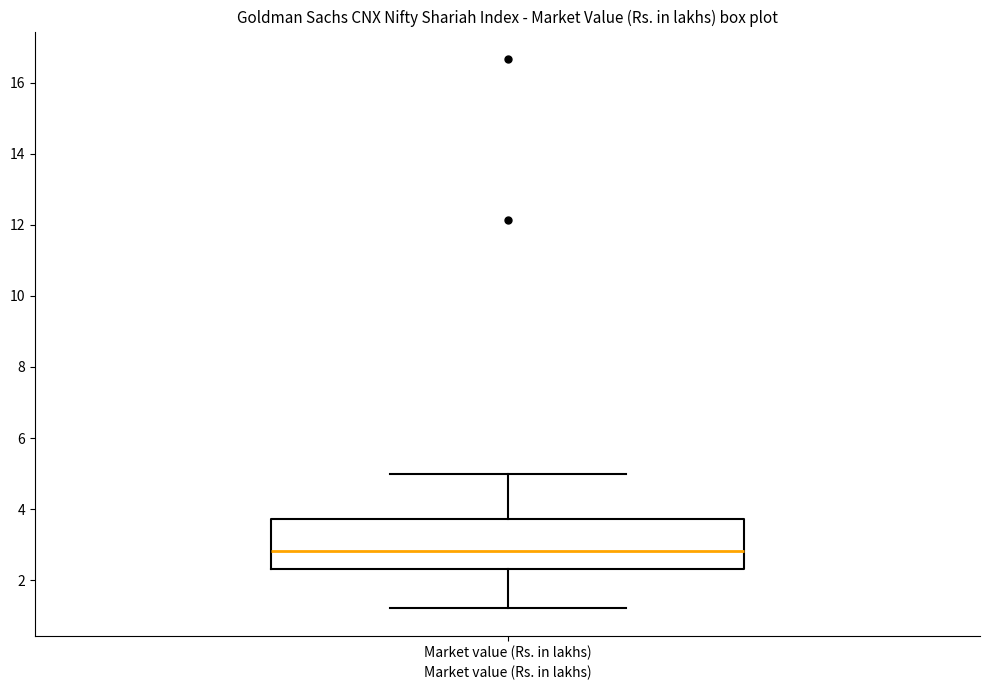

Read this box plot against the y-axis: the position of the median line, the range covered by the box, and the ends of both whiskers. The values are not printed on the chart, so give them approximately, as read against the axis.

median 2.8, box 2.4 to 3.8, whiskers 1.2 to 5.0